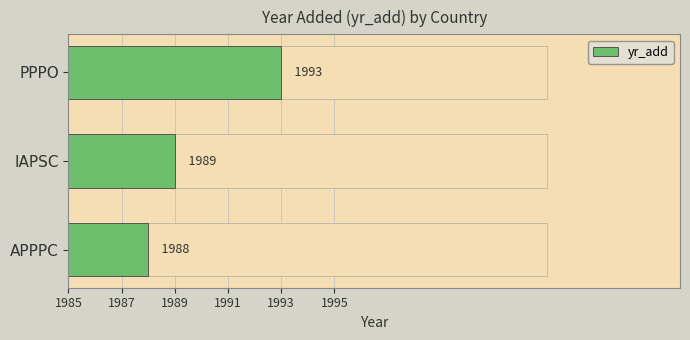

The chart shows a value of 4 at APPPC. True or false?

False